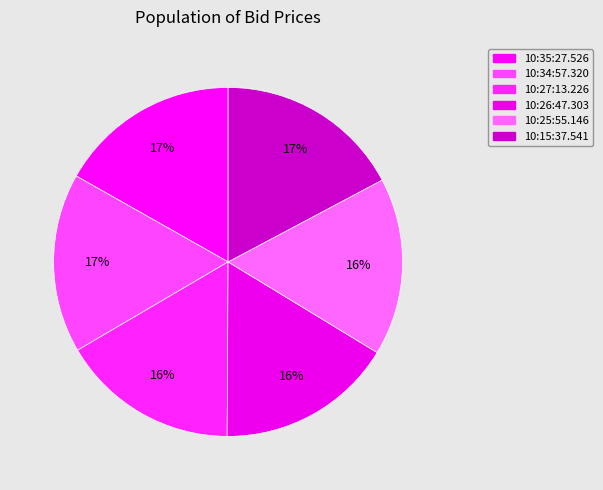

Count the number of slices in the pie.

6